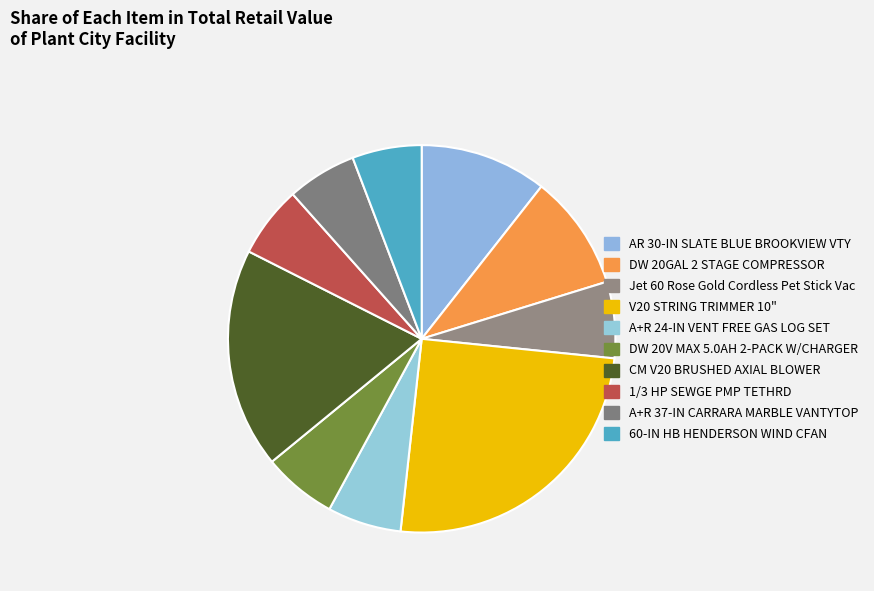

How many slices are in this pie chart?

10